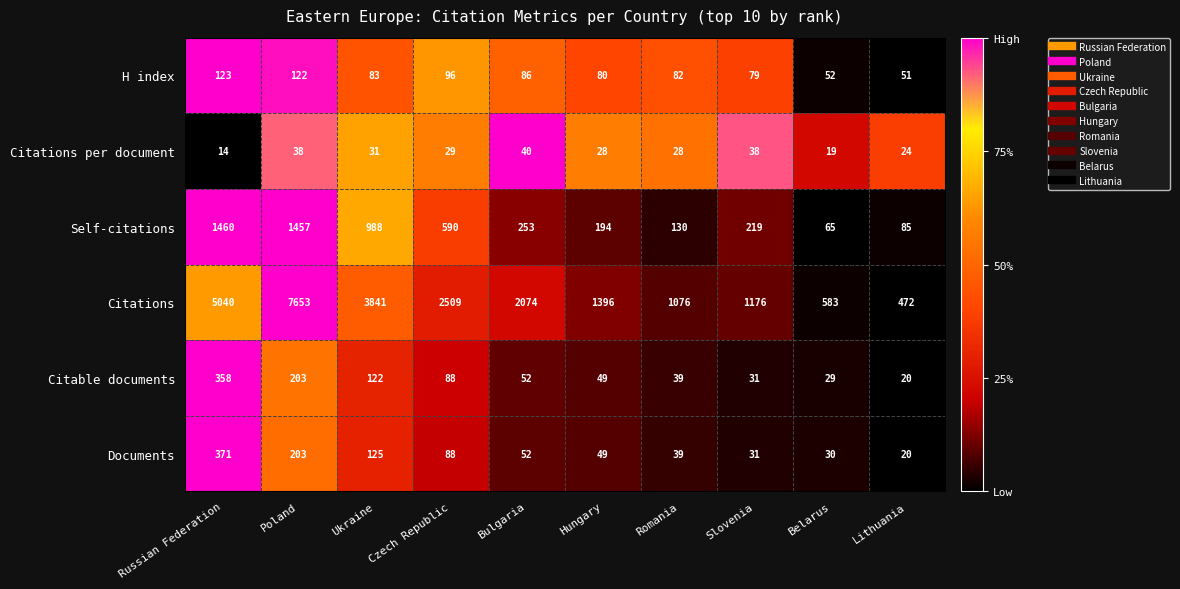

Which series has the largest range (max minus min)?

Citations